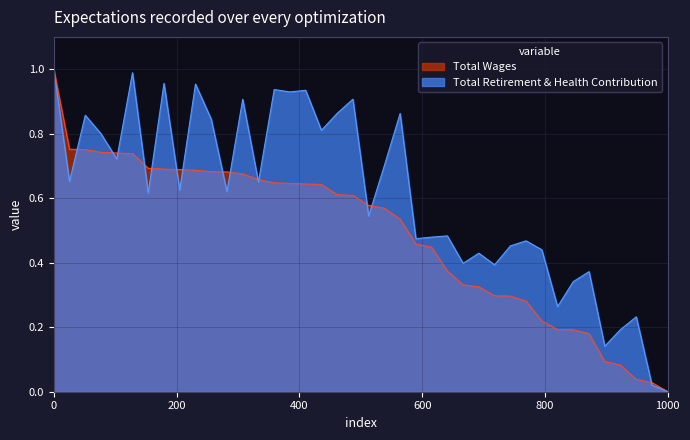

List the series in order of their overall mean, lowest first.

Total Wages, Total Retirement & Health Contribution